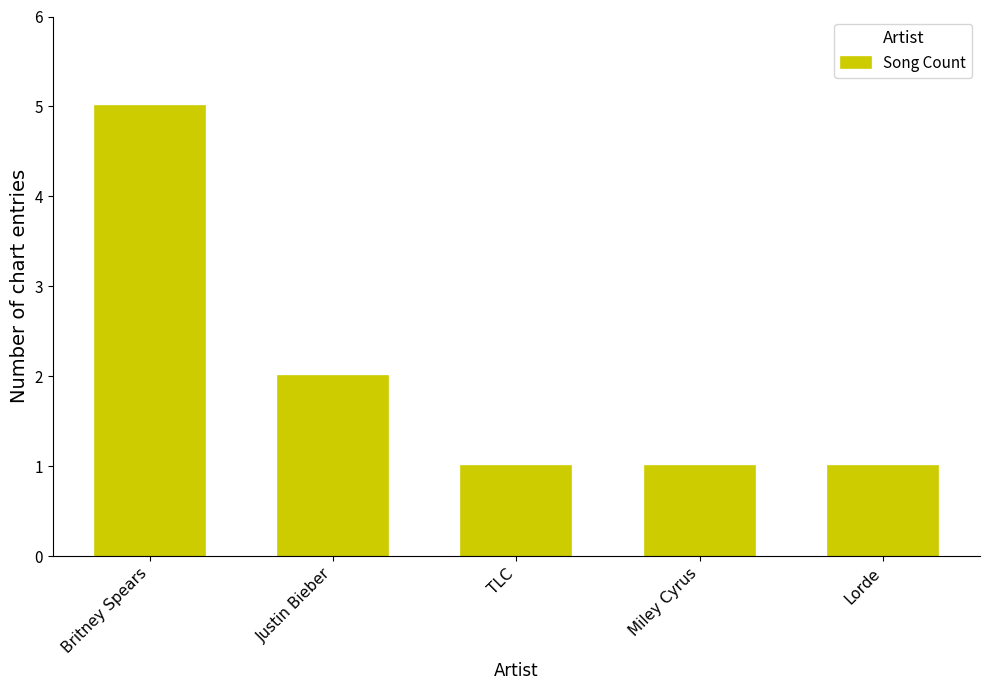

The chart shows a value of 1 at TLC. True or false?

True